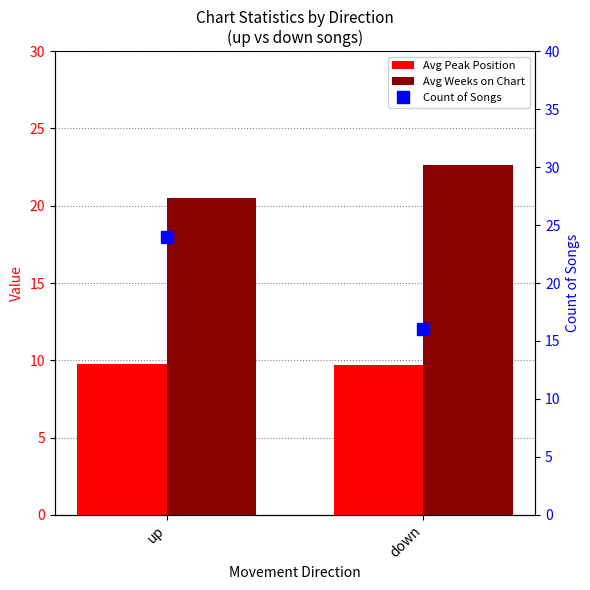

Is it true that Avg Peak Position equals 6.0 at up?

False